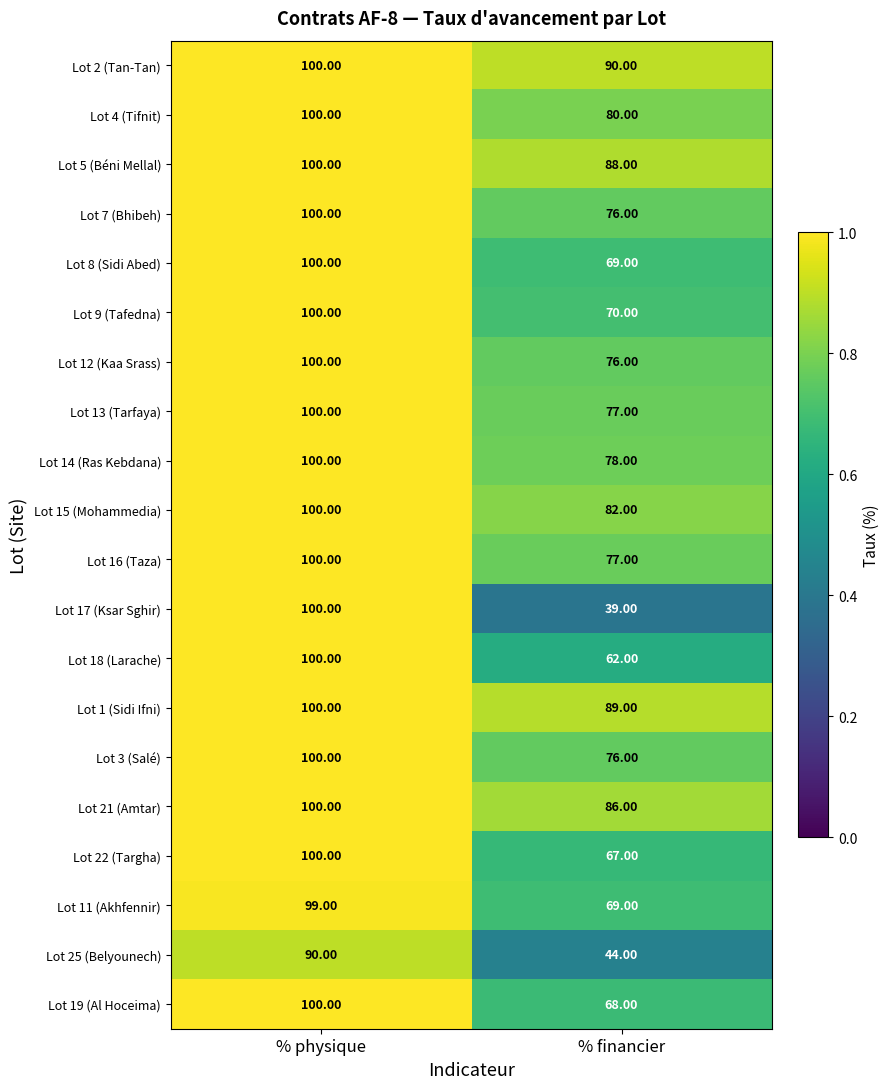

What is the difference between the highest and lowest values at % financier?

51